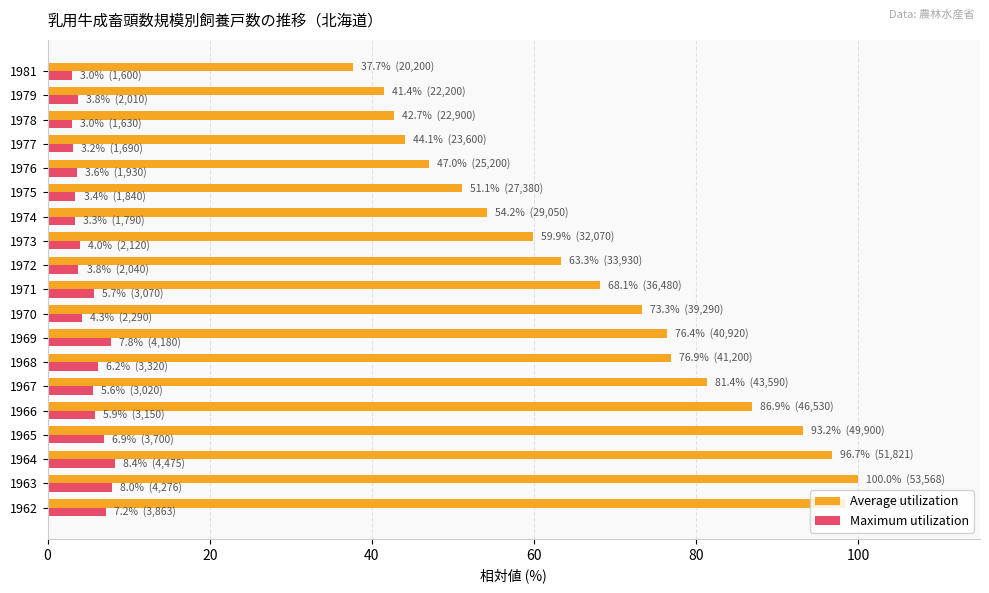

What is the spread (max minus min) of values at 1974?

50.9